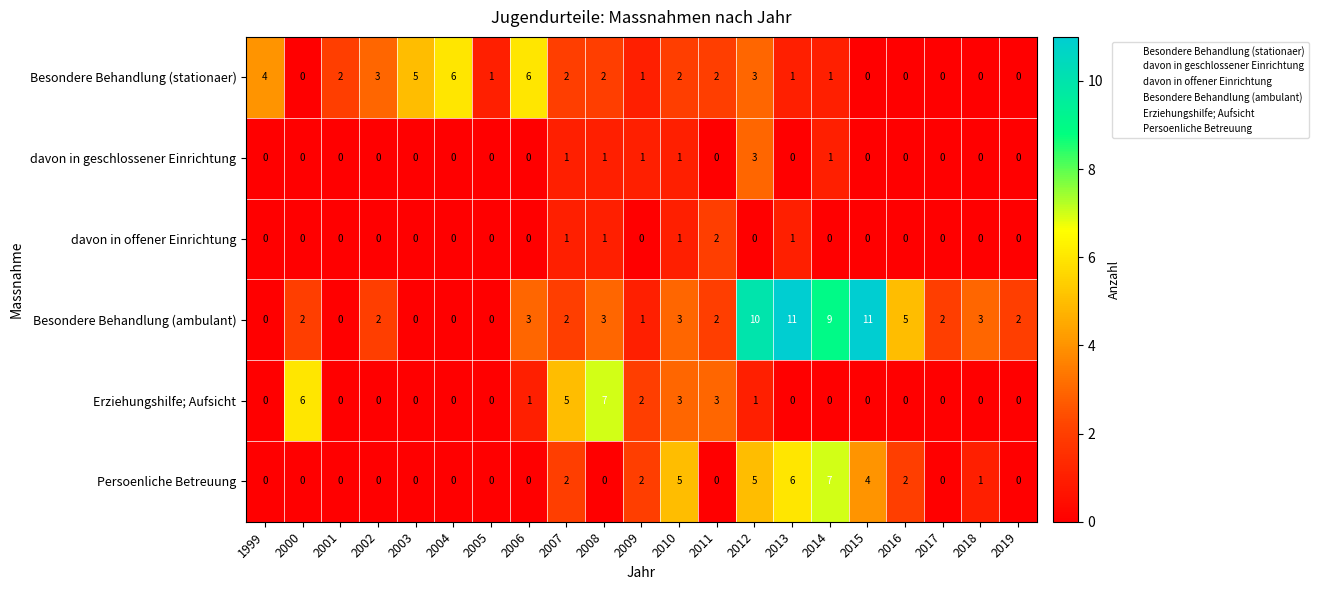

True or false: Besondere Behandlung (stationaer) has a value of 4 at 2018.

False